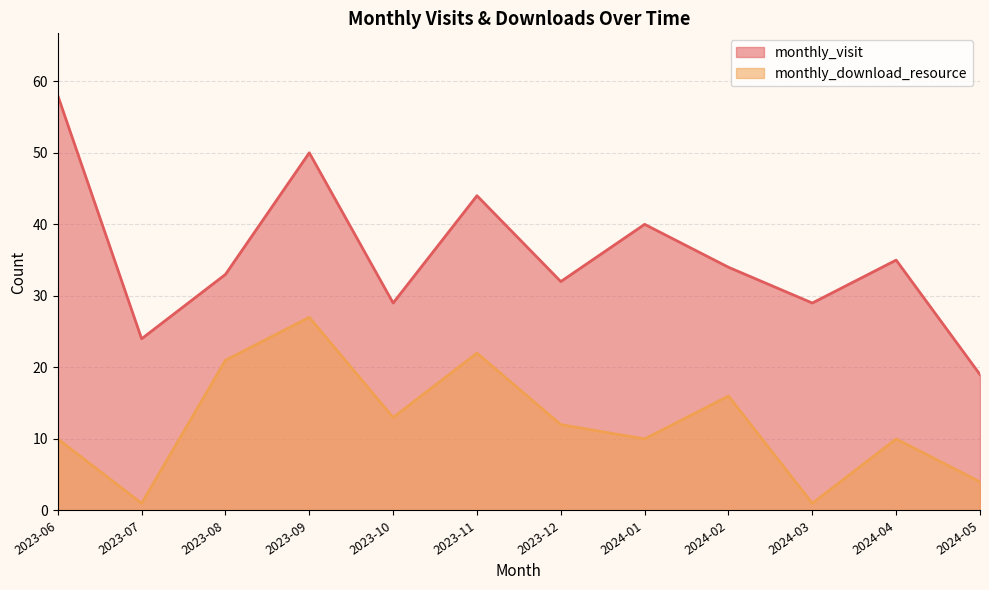

The monthly_download_resource series shows 13 at 2023-10. True or false?

True